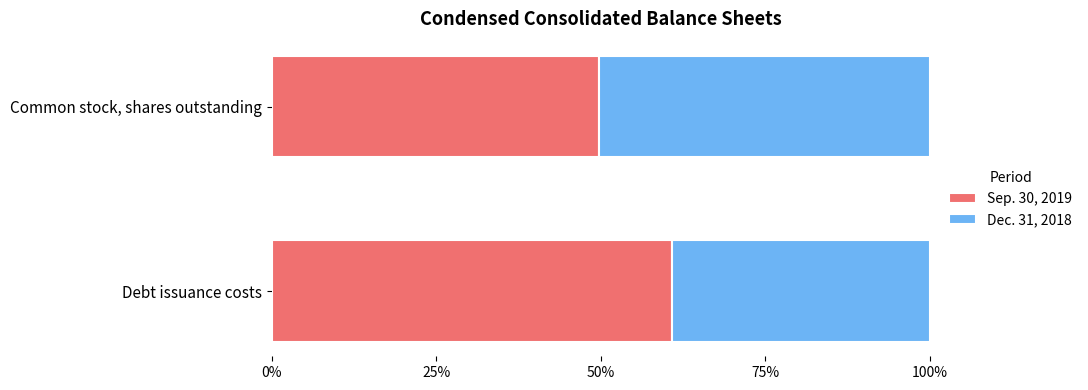

Rank the categories by Sep. 30, 2019 value from highest to lowest.

Debt issuance costs, Common stock, shares outstanding